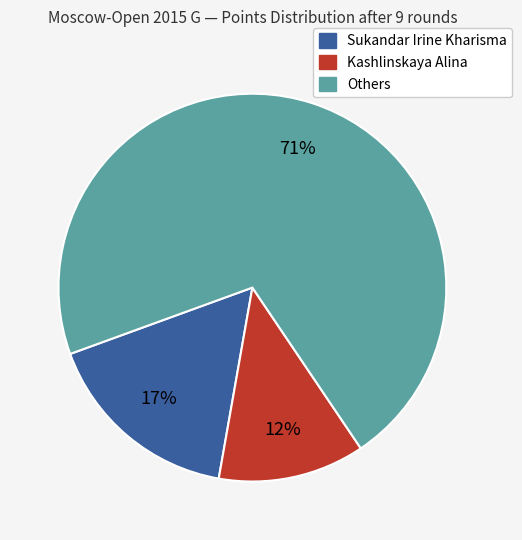

Is it true that Others is 76% of the pie?

False